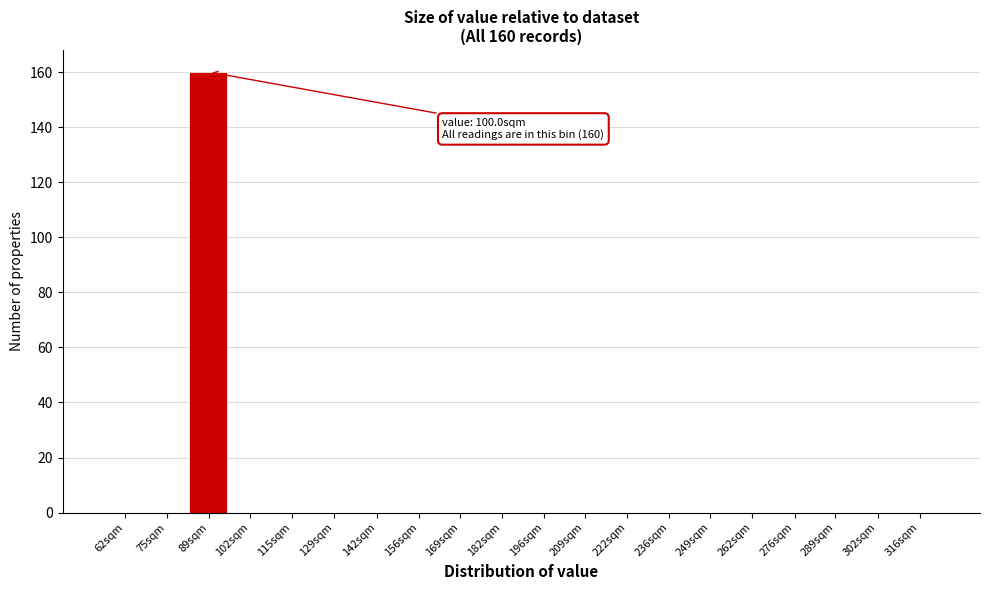

Reading left to right, list all the values displayed in this chart.

62sqm=0	75sqm=0	89sqm=160	102sqm=0	115sqm=0	129sqm=0	142sqm=0	156sqm=0	169sqm=0	182sqm=0	196sqm=0	209sqm=0	222sqm=0	236sqm=0	249sqm=0	262sqm=0	276sqm=0	289sqm=0	302sqm=0	316sqm=0